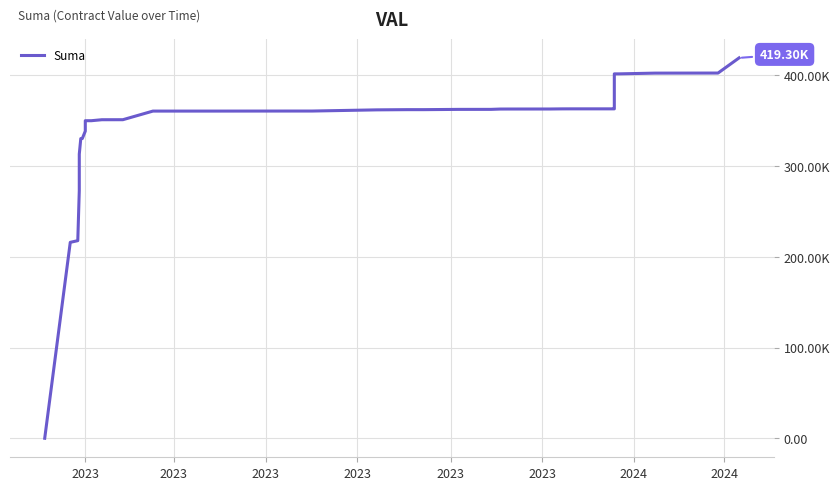

True or false: there are more than 2 points higher than both neighbors.

False